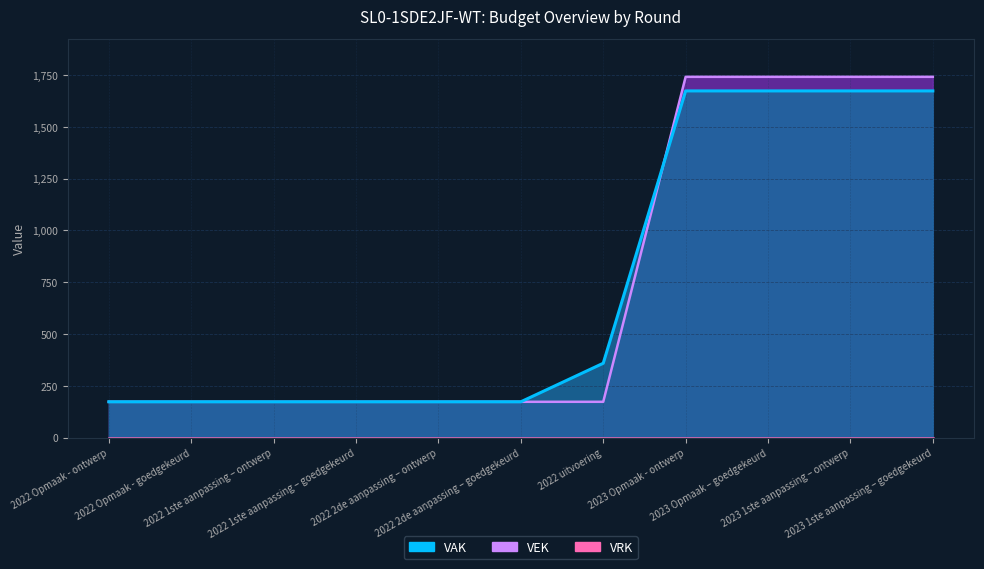

Between which two adjacent categories do VEK and VAK first intersect?

2022 uitvoering and 2023 Opmaak - ontwerp